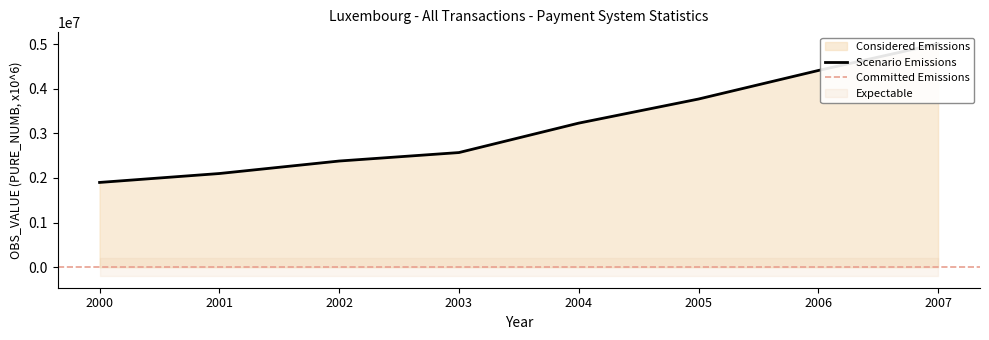

Reading right to left, transcribe all the data shown in this chart.

5010000	4410000	3770000	3230000	2570000	2380000	2100000	1900000